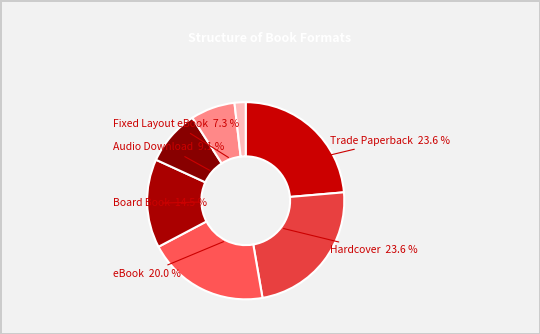

Is there a majority slice in this chart?

No